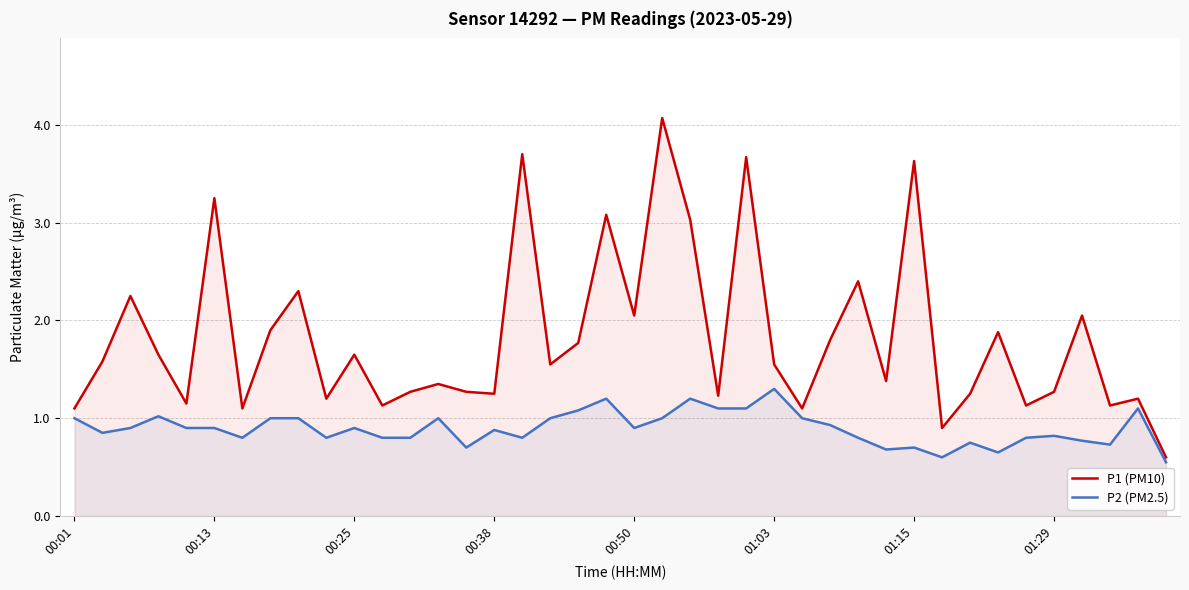

Read the P1 (PM10) value at 01:15.

3.6